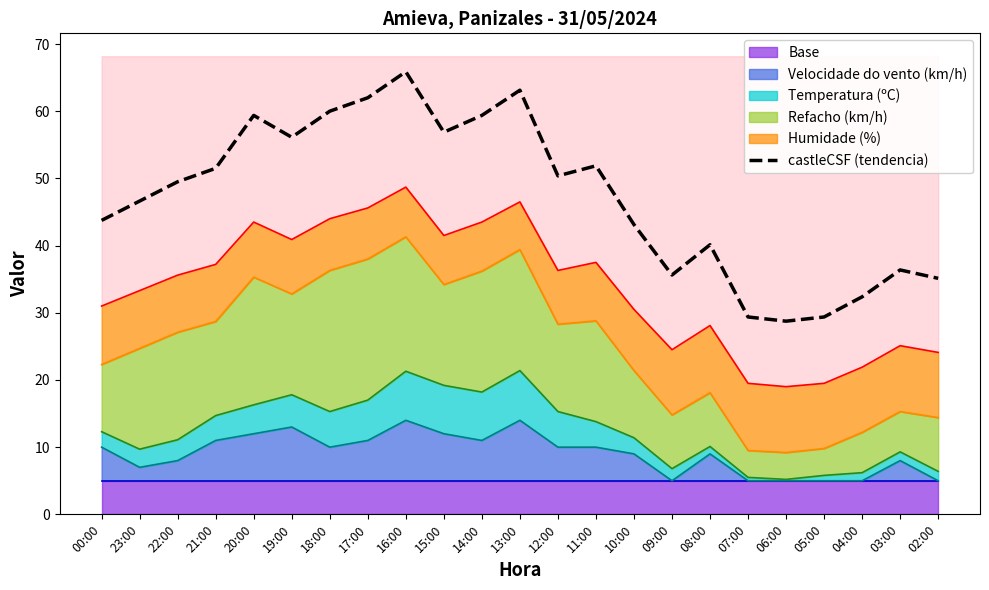

Rank the categories by value from highest to lowest.

16:00, 13:00, 17:00, 18:00, 20:00, 14:00, 15:00, 19:00, 11:00, 21:00, 12:00, 22:00, 23:00, 00:00, 10:00, 08:00, 03:00, 09:00, 02:00, 04:00, 07:00, 05:00, 06:00